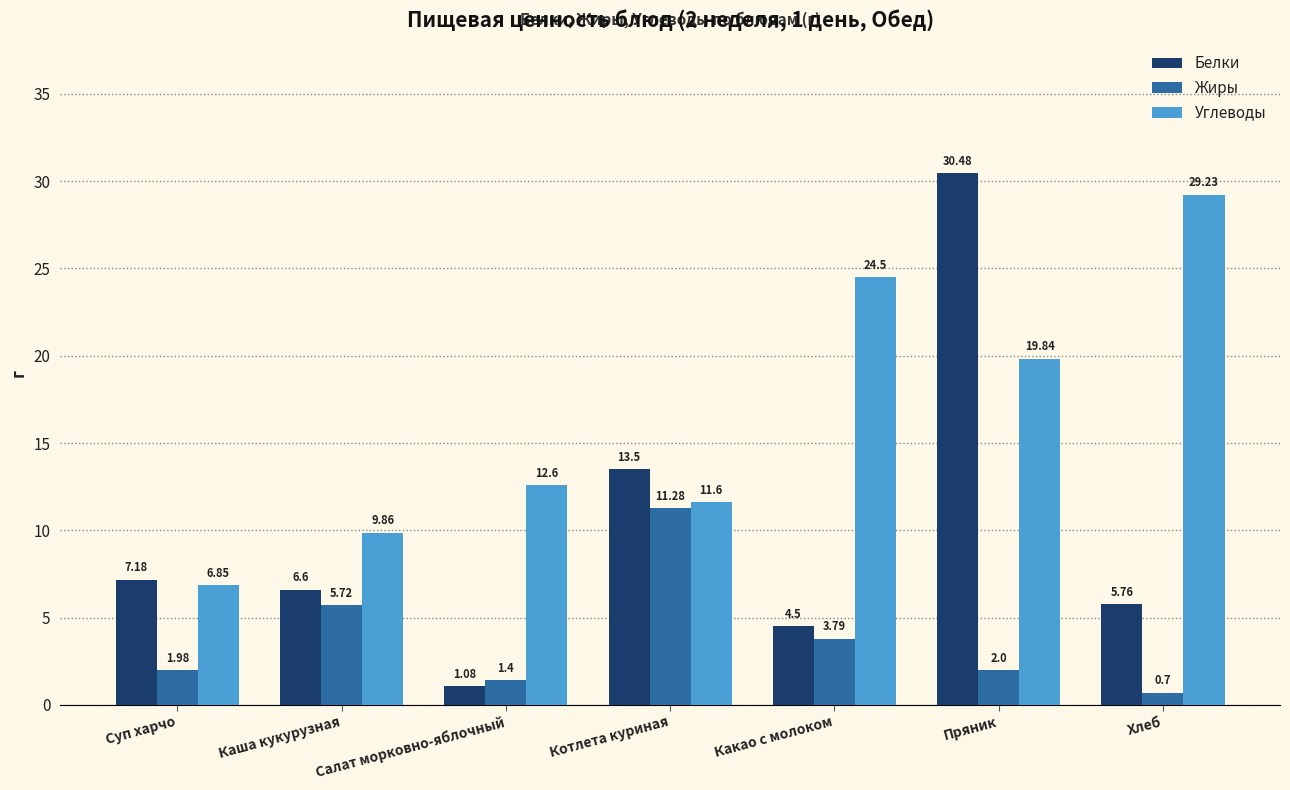

Which series has the largest range (max minus min)?

Белки